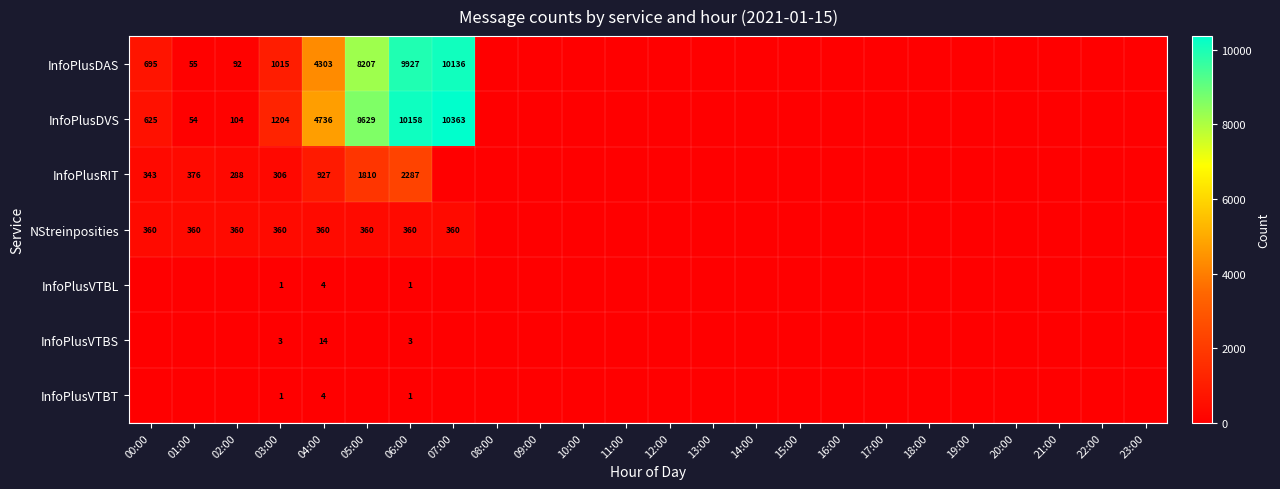

At how many categories does at least one series exceed 4600?

4